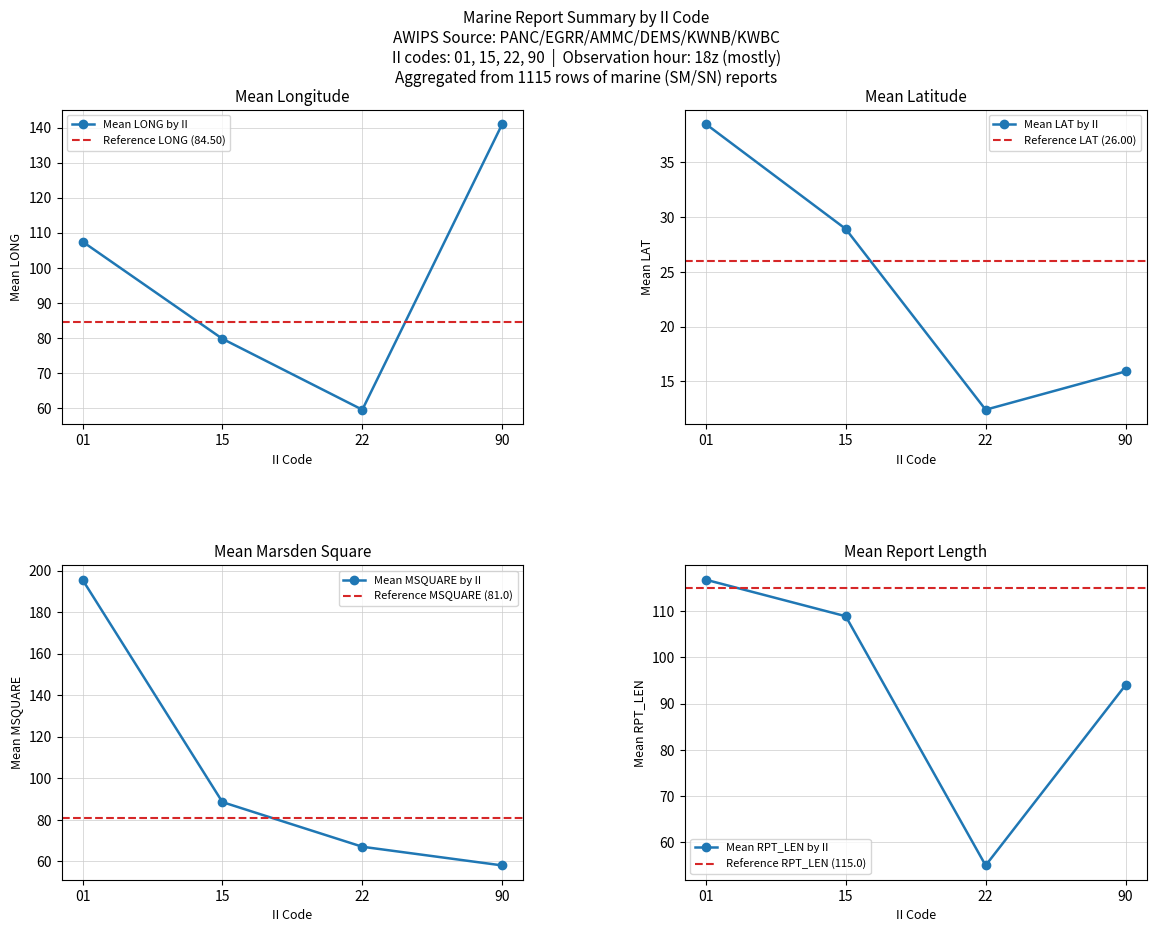

How many lines are shown in the chart?

4